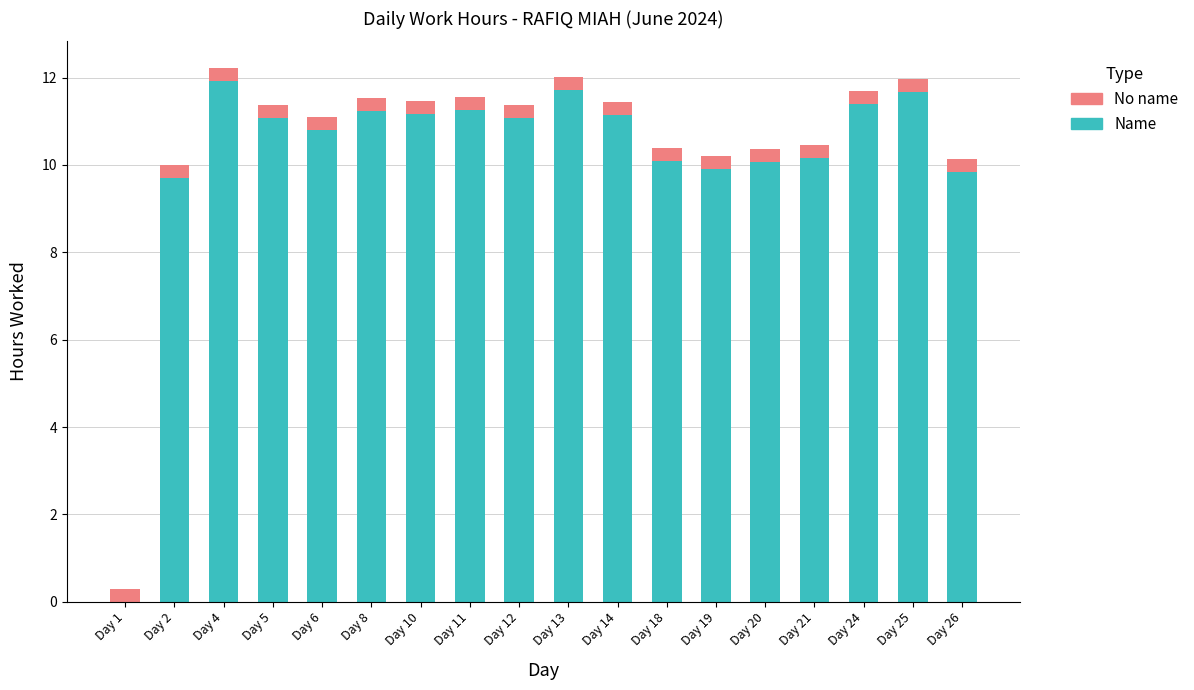

What value does the Name series have at Day 4?

11.9